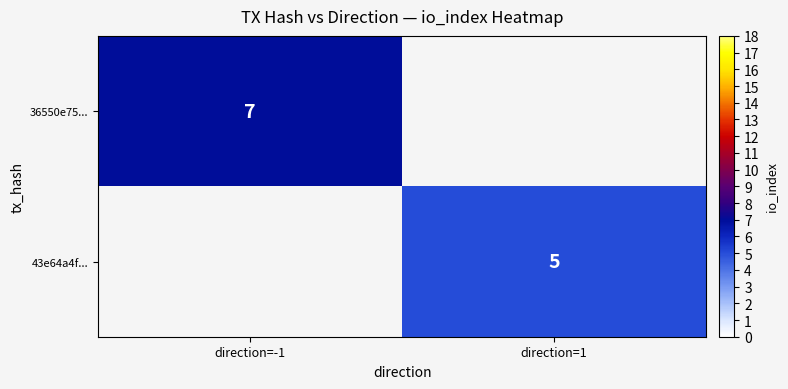

What is the difference between the highest and lowest values at direction=-1?

7